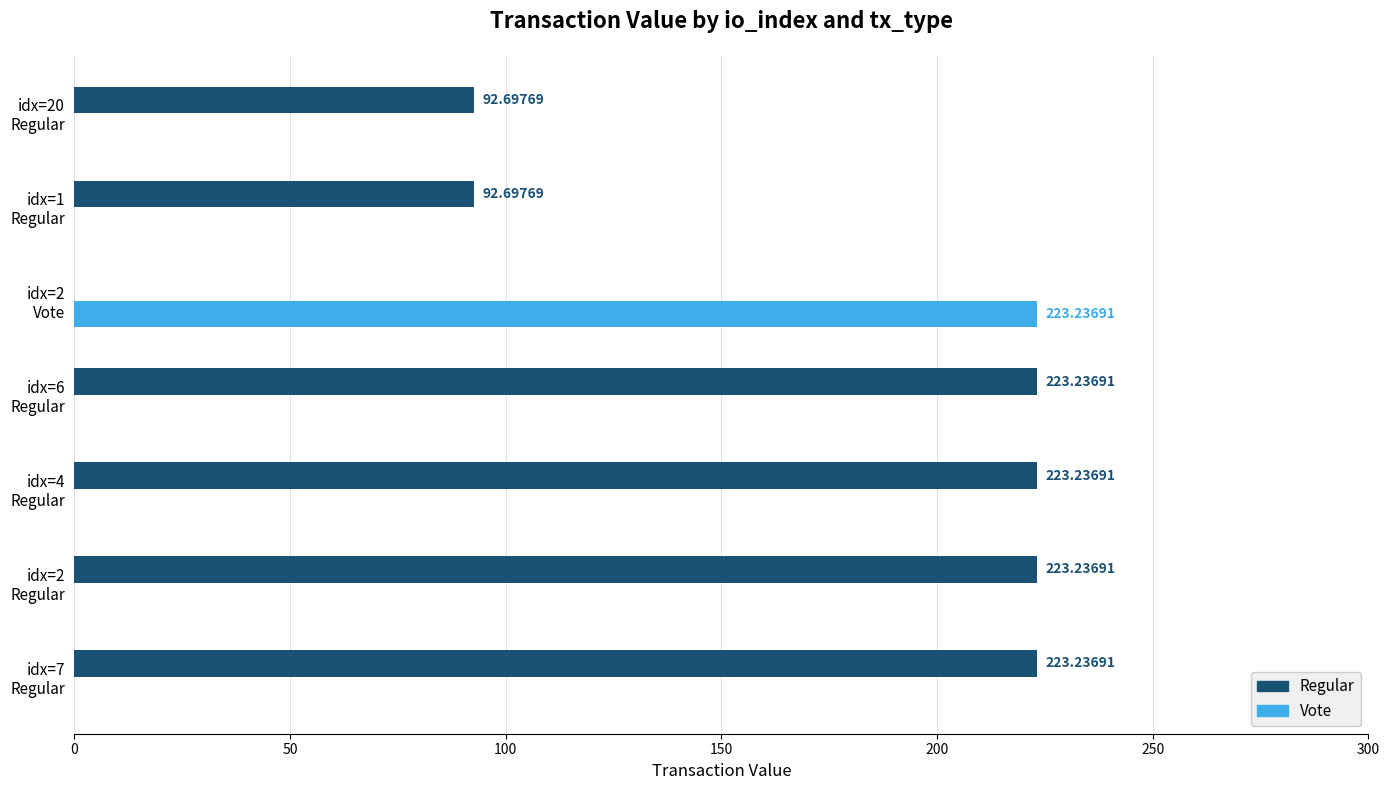

What is the sum of all Regular values?

1078.3